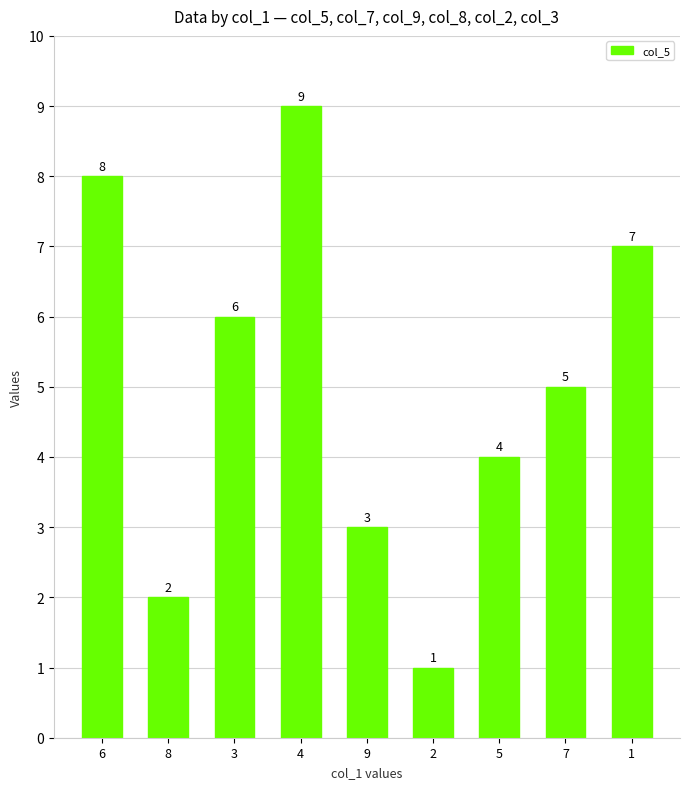

What is the label of the 8th bar from the left?

7